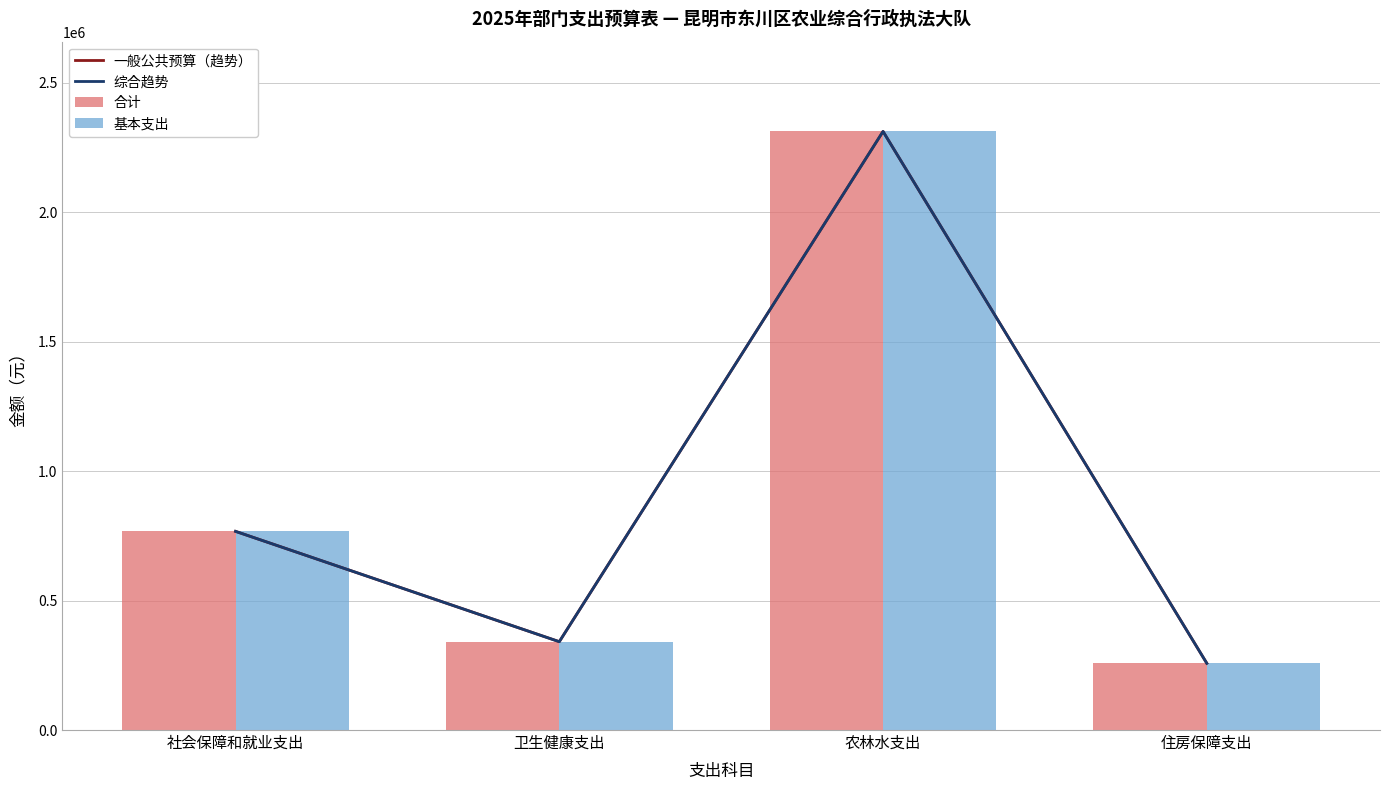

What is the total value across all series at 卫生健康支出?

1364596.0